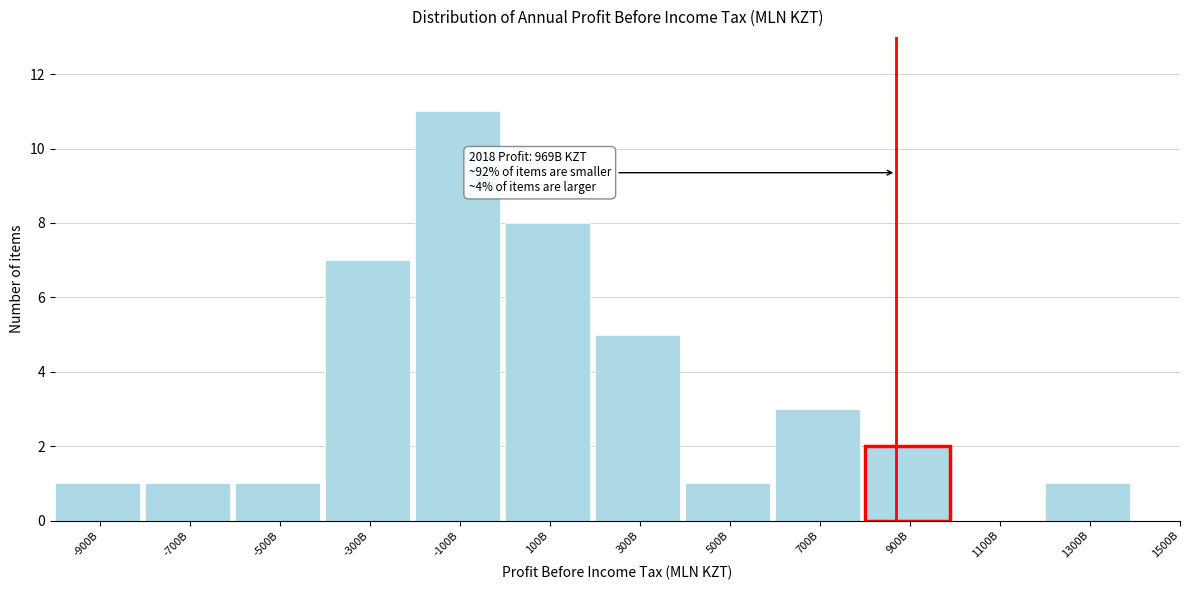

Reading left to right, list all the values displayed in this chart.

-900B=1	-700B=1	-500B=1	-300B=7	-100B=11	100B=8	300B=5	500B=1	700B=3	900B=2	1100B=0	1300B=1	1500B=0